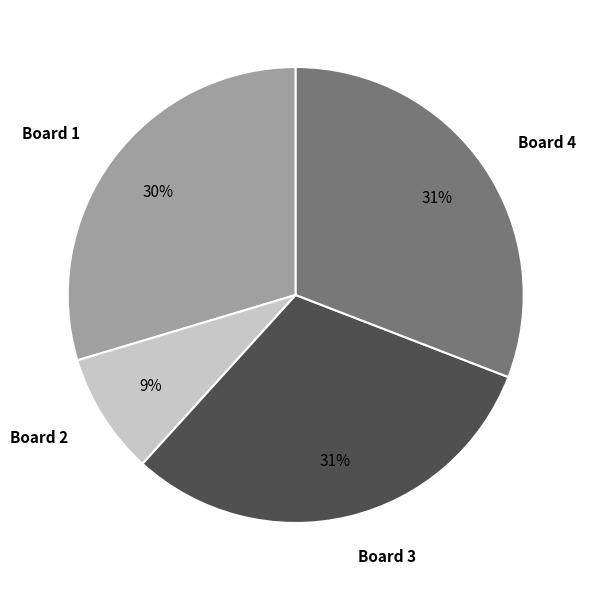

Is it true that Board 3 is 31% of the pie?

True